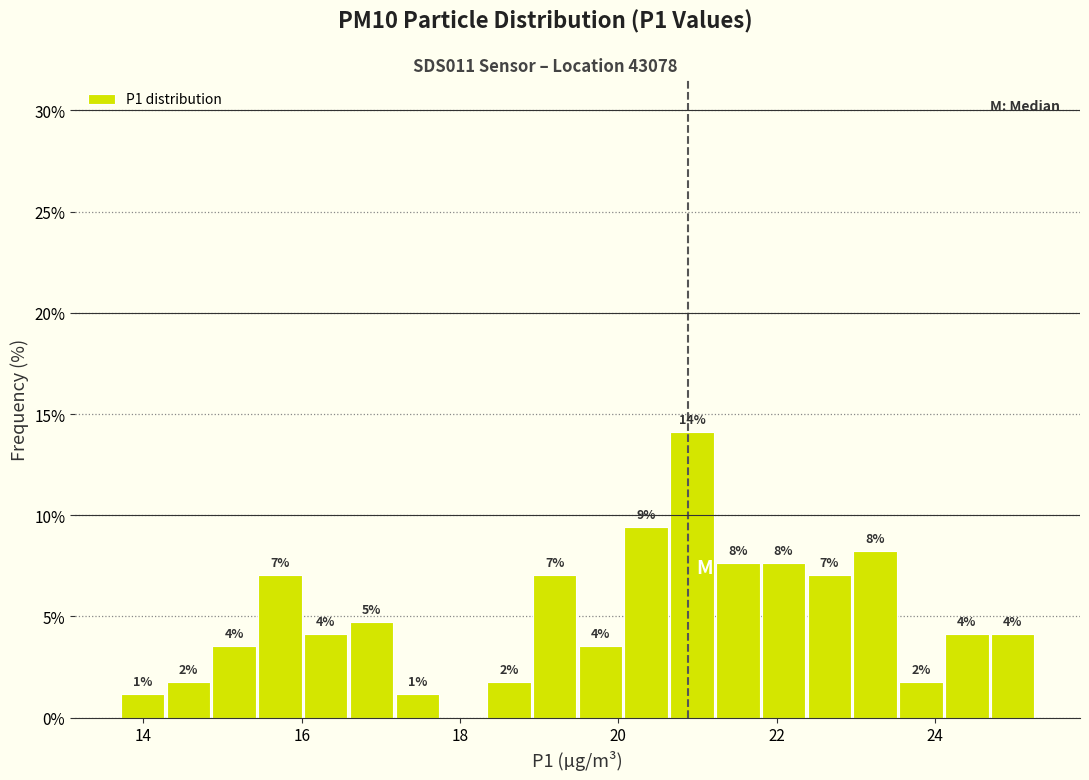

Read against the x-axis, roughly where is the centre of the tallest bar?

21.0